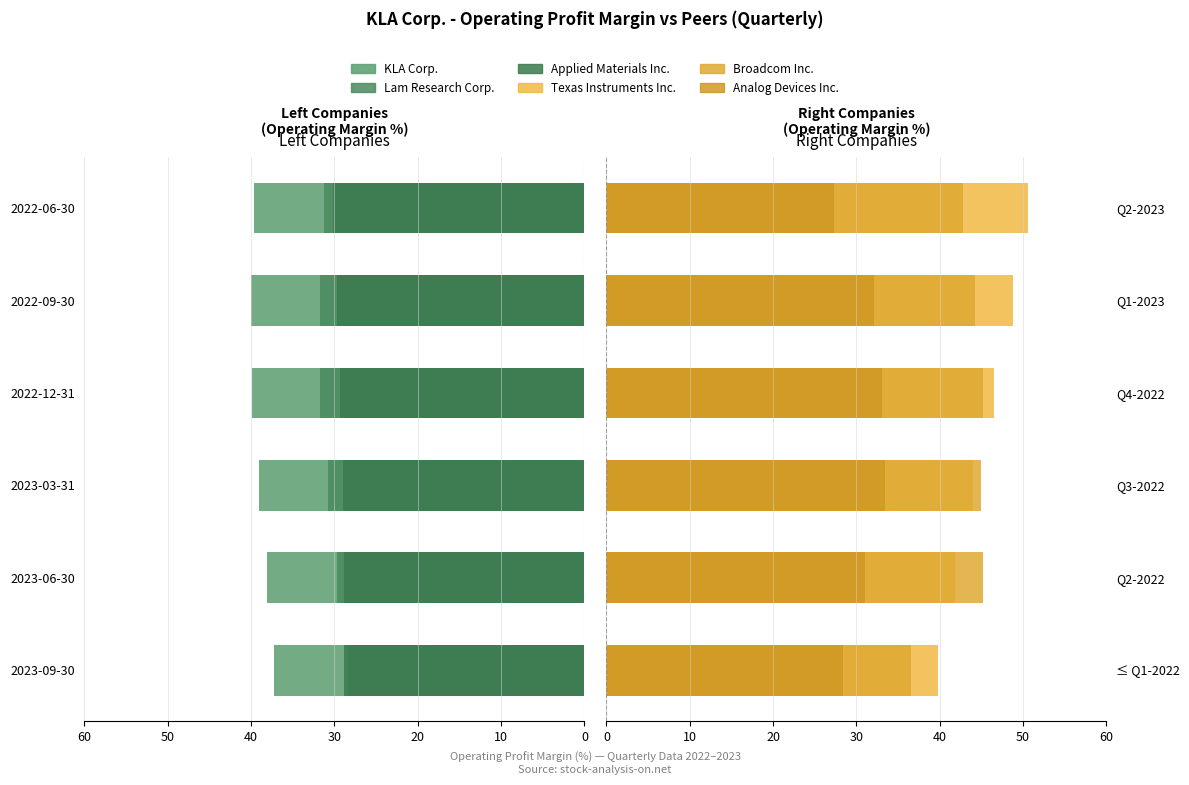

What is the sum of the Analog Devices Inc. values at Q3-2022 and Q2-2022?

64.5